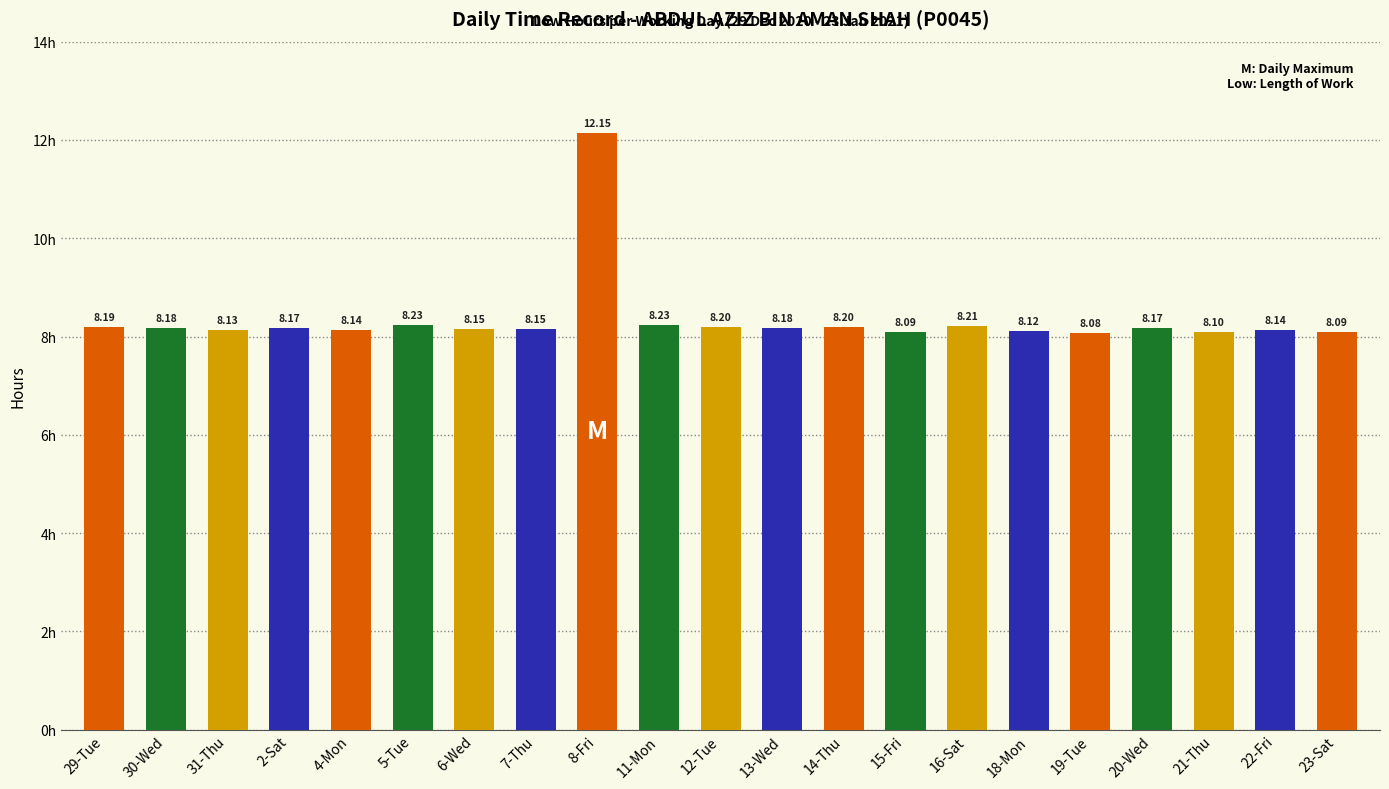

Reading right to left, transcribe all the data shown in this chart.

23-Sat=8.1	22-Fri=8.1	21-Thu=8.1	20-Wed=8.2	19-Tue=8.1	18-Mon=8.1	16-Sat=8.2	15-Fri=8.1	14-Thu=8.2	13-Wed=8.2	12-Tue=8.2	11-Mon=8.2	8-Fri=12.2	7-Thu=8.2	6-Wed=8.2	5-Tue=8.2	4-Mon=8.1	2-Sat=8.2	31-Thu=8.1	30-Wed=8.2	29-Tue=8.2